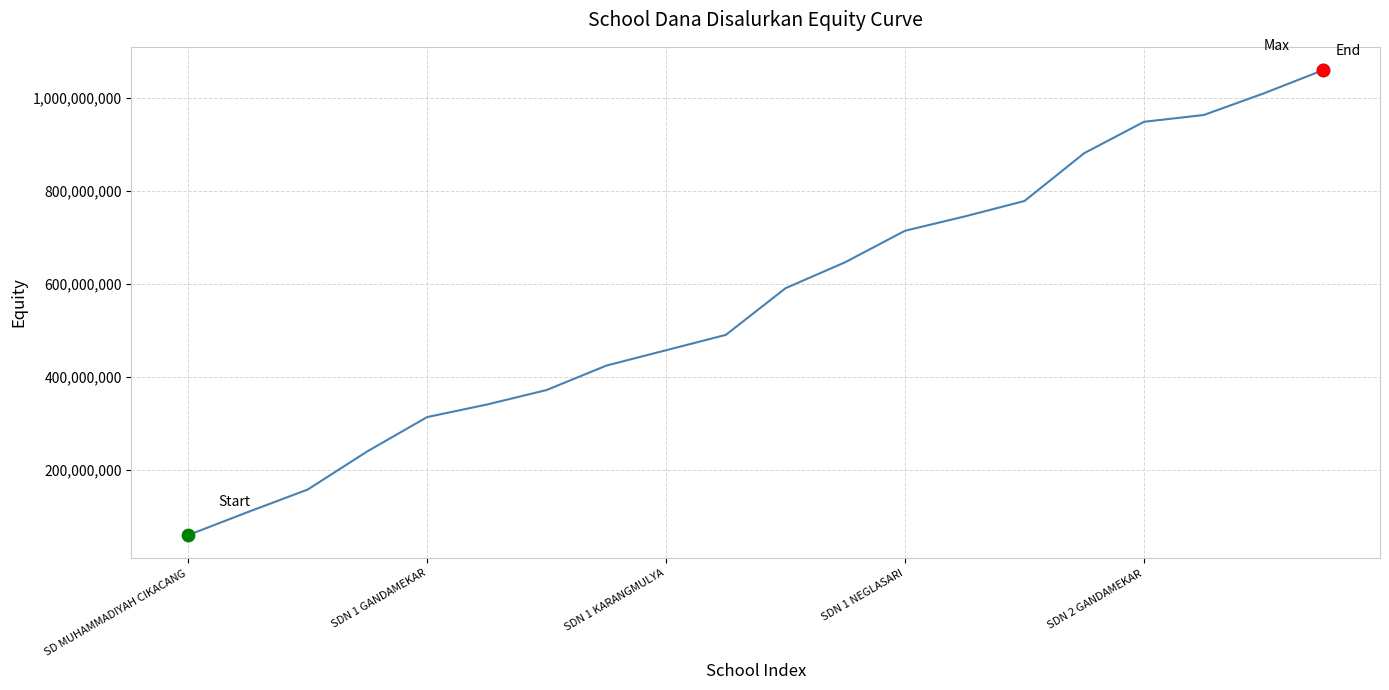

What is the difference between the maximum and minimum values?

1001700000